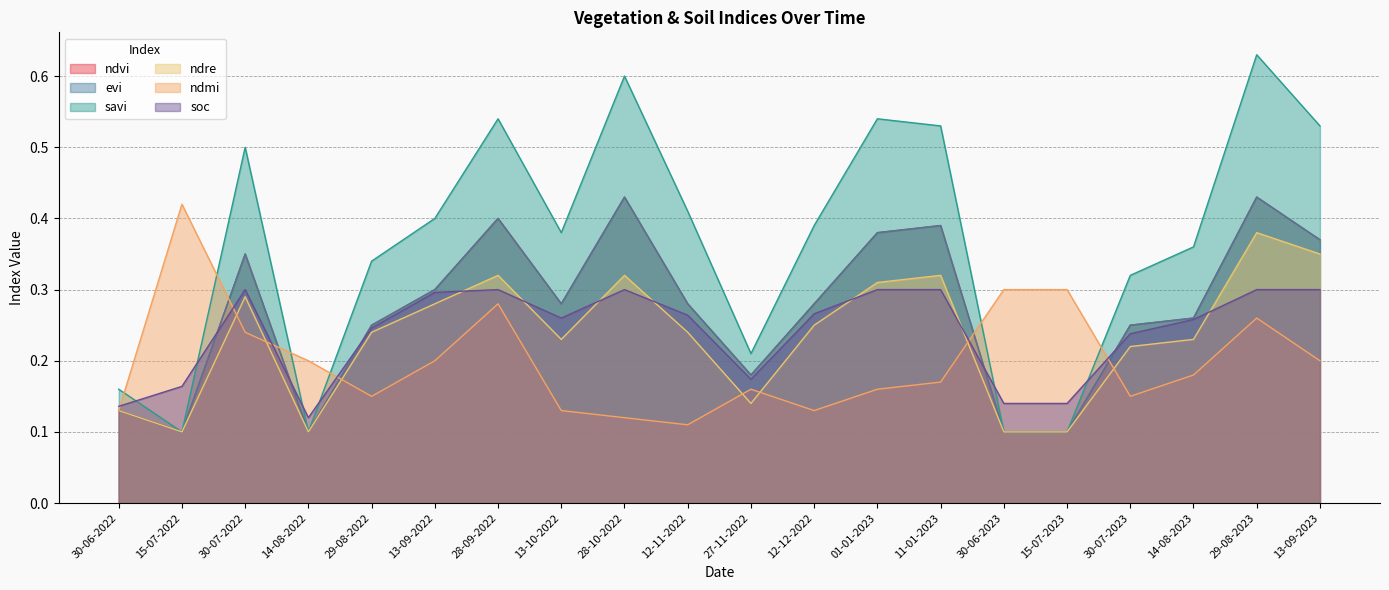

How many soc values are between 0 and 1?

20